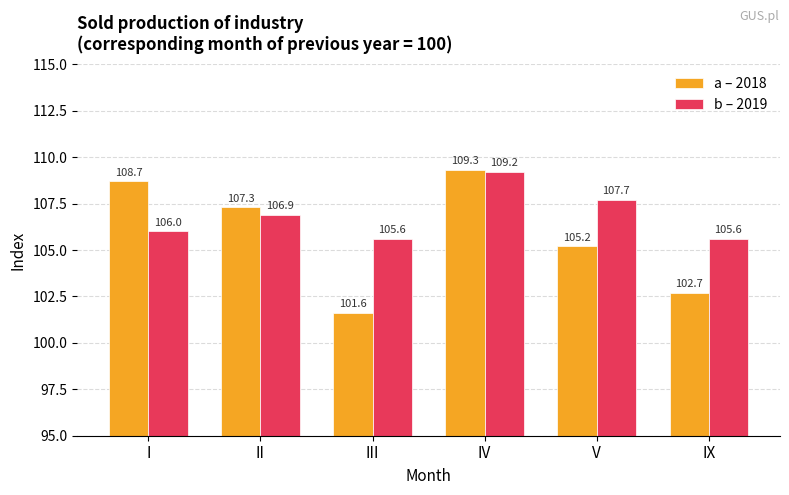

The value of a – 2018 at V is 105.2. True or false?

True